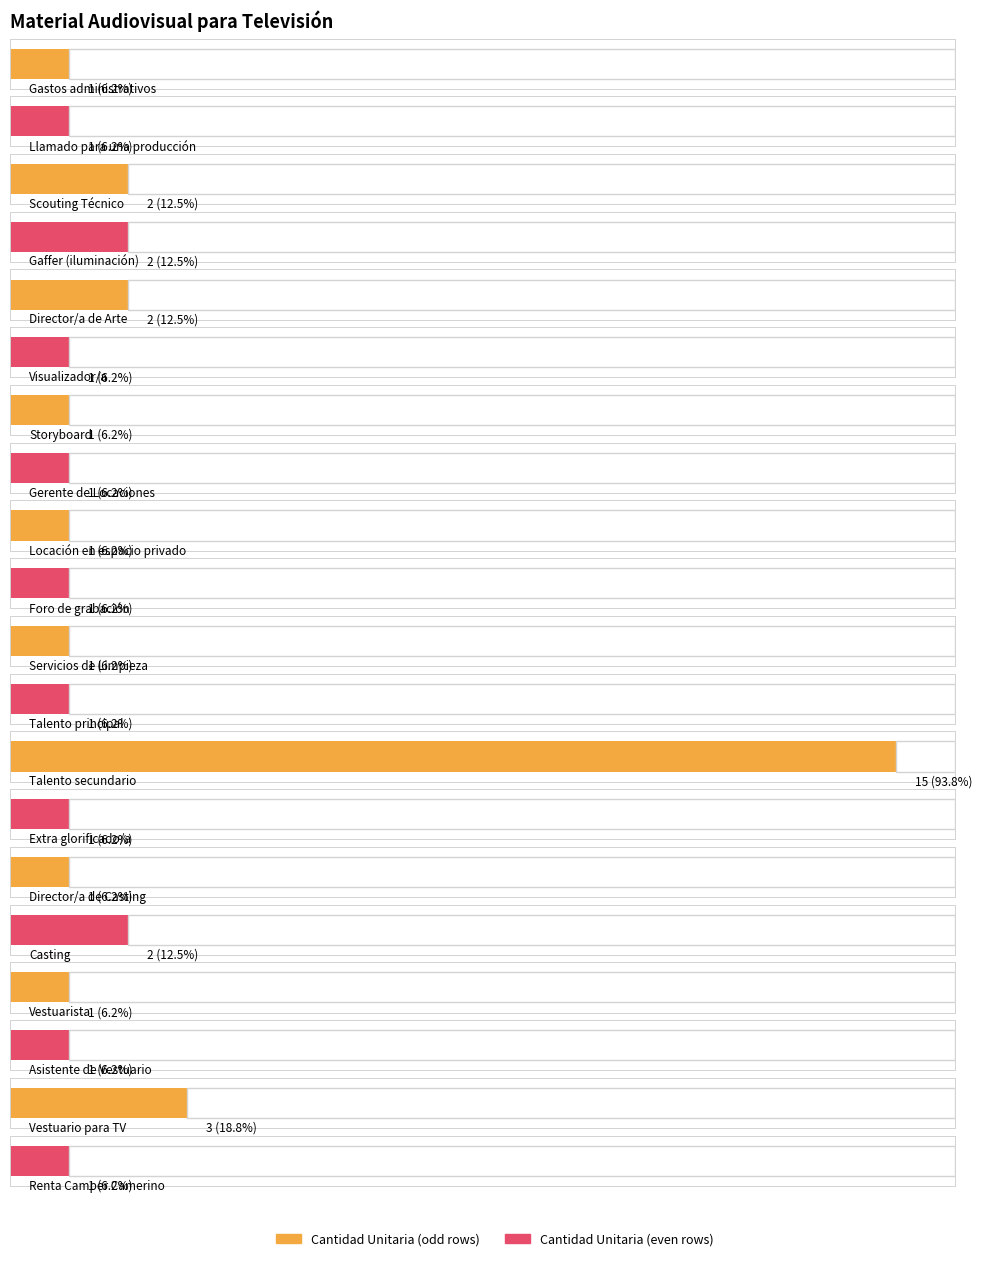

What is the difference between the maximum and second lowest values?

14